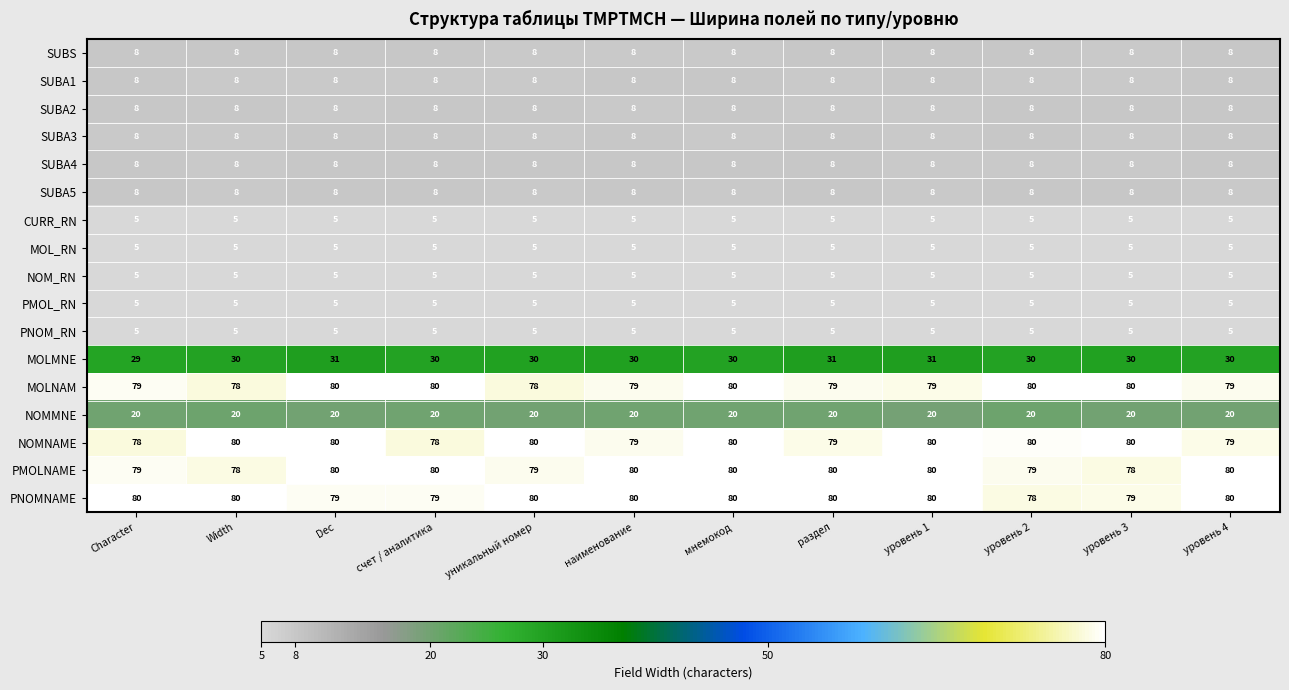

What is the difference between the highest and lowest values at уникальный номер?

75